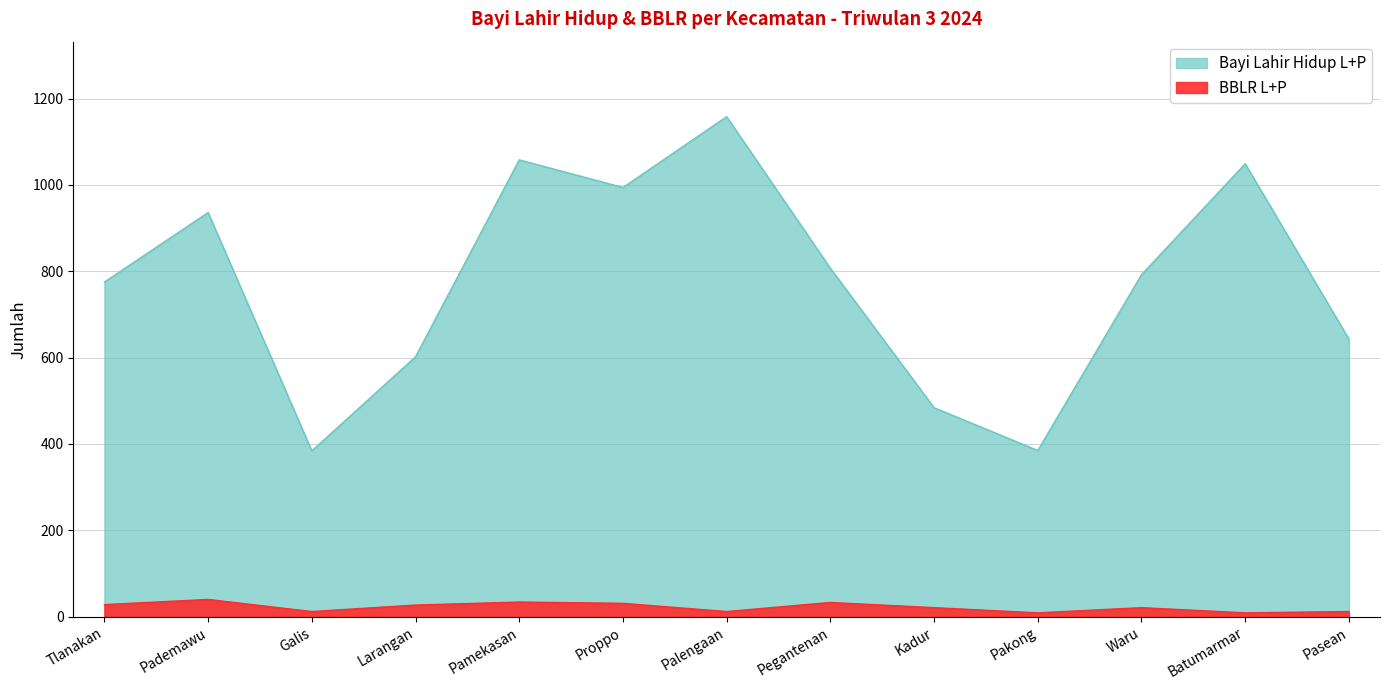

What is the label of the 11th point from the left?

Waru